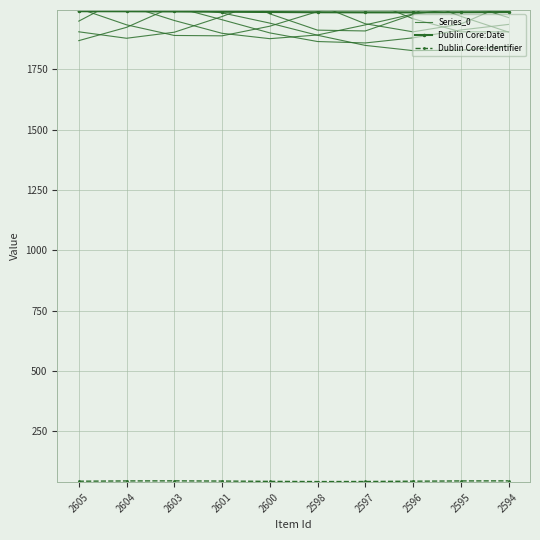

How many data points in Series_0 are above 1940?

5